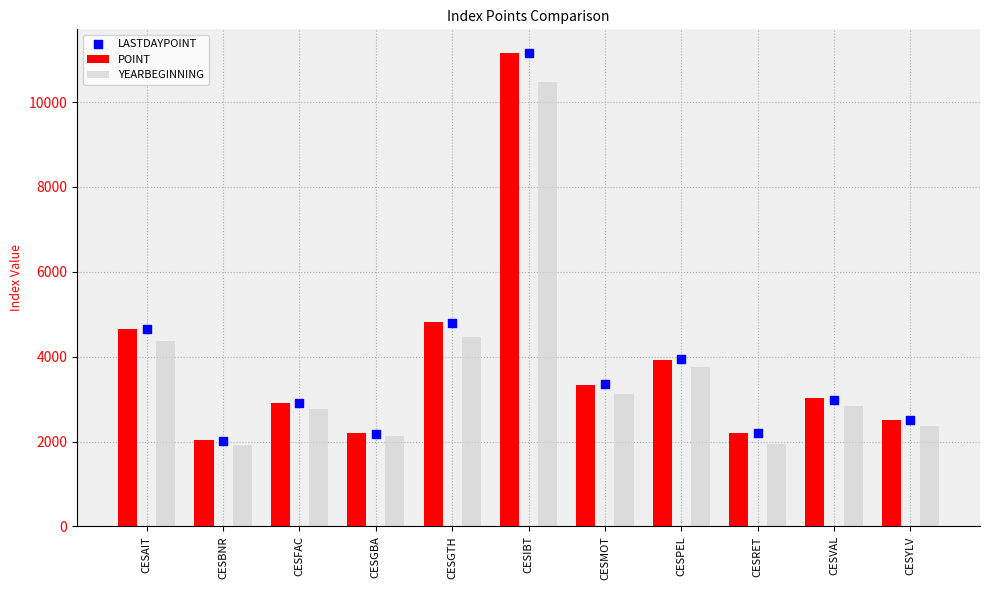

Which series reaches the maximum Y coordinate?

LASTDAYPOINT